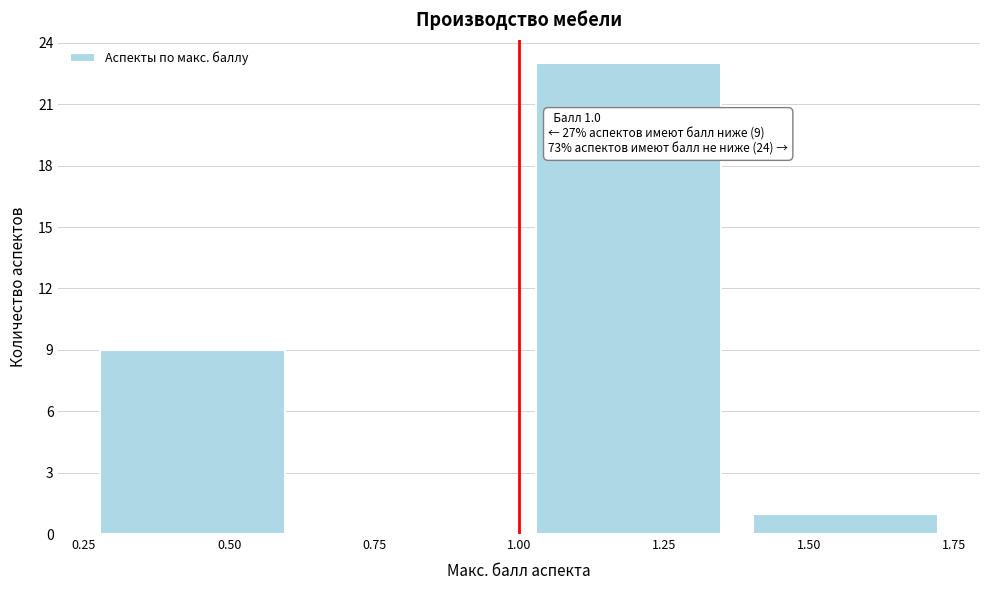

Which range on the x-axis has the tallest bar?

1.000 to 1.375